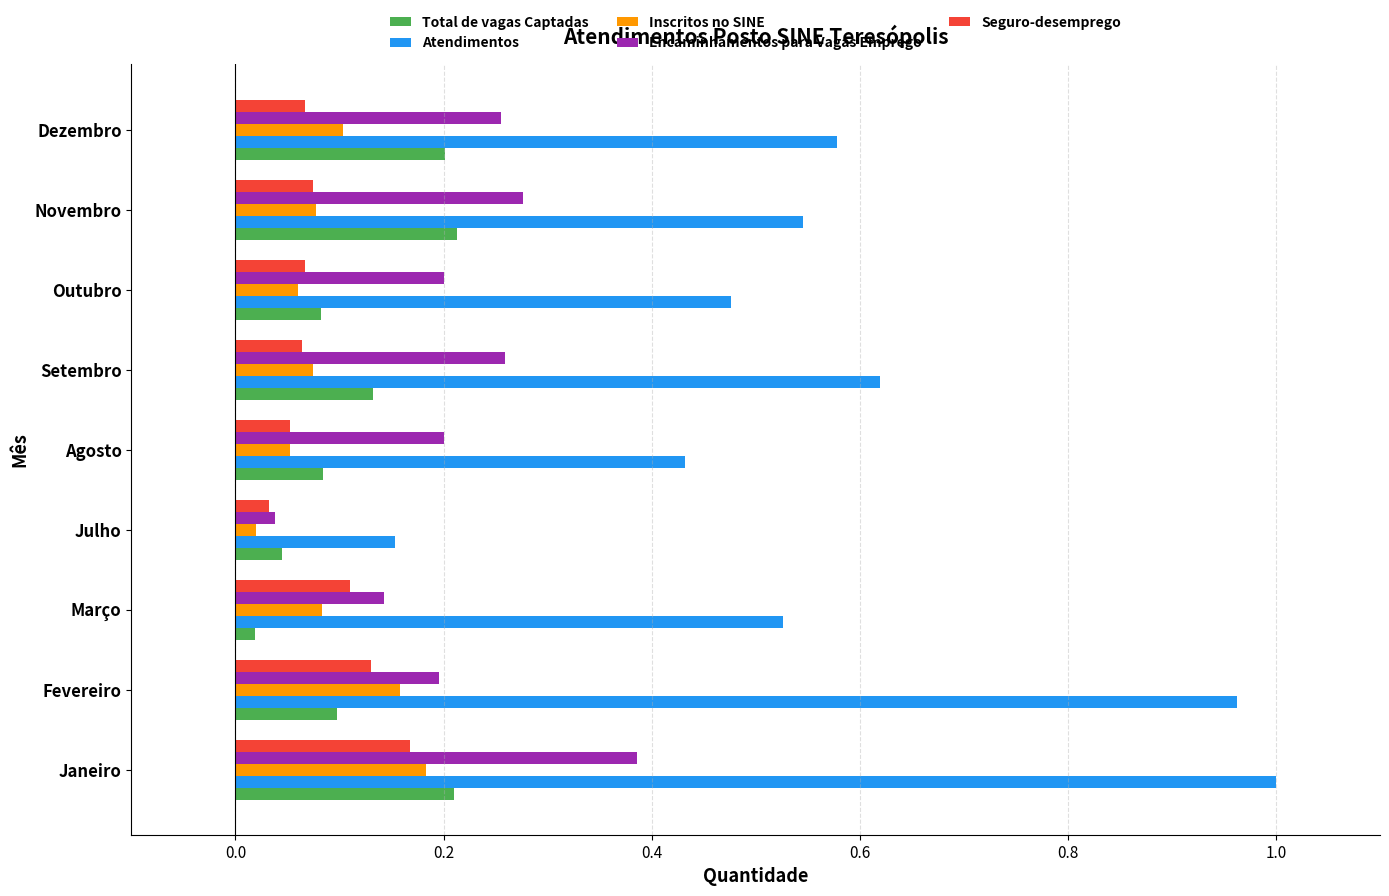

Which series has the largest range (max minus min)?

Atendimentos